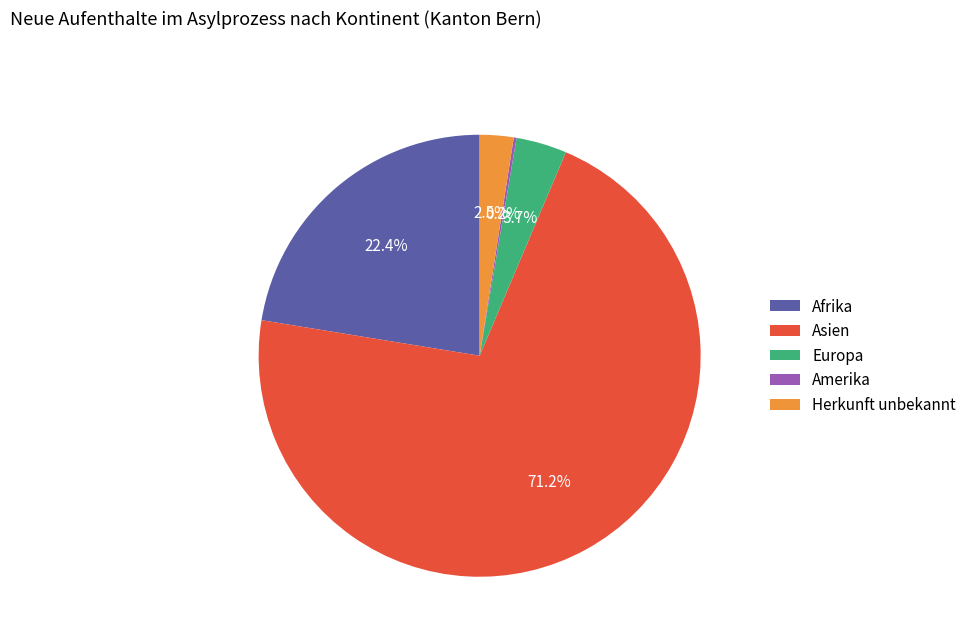

True or false: Herkunft unbekannt accounts for 14% of the total.

False